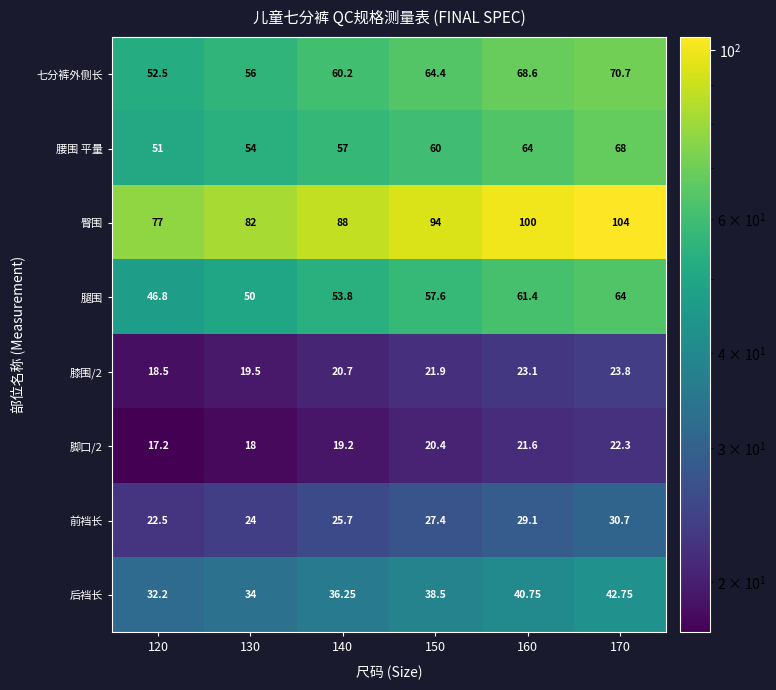

How many series are shown in this chart?

8